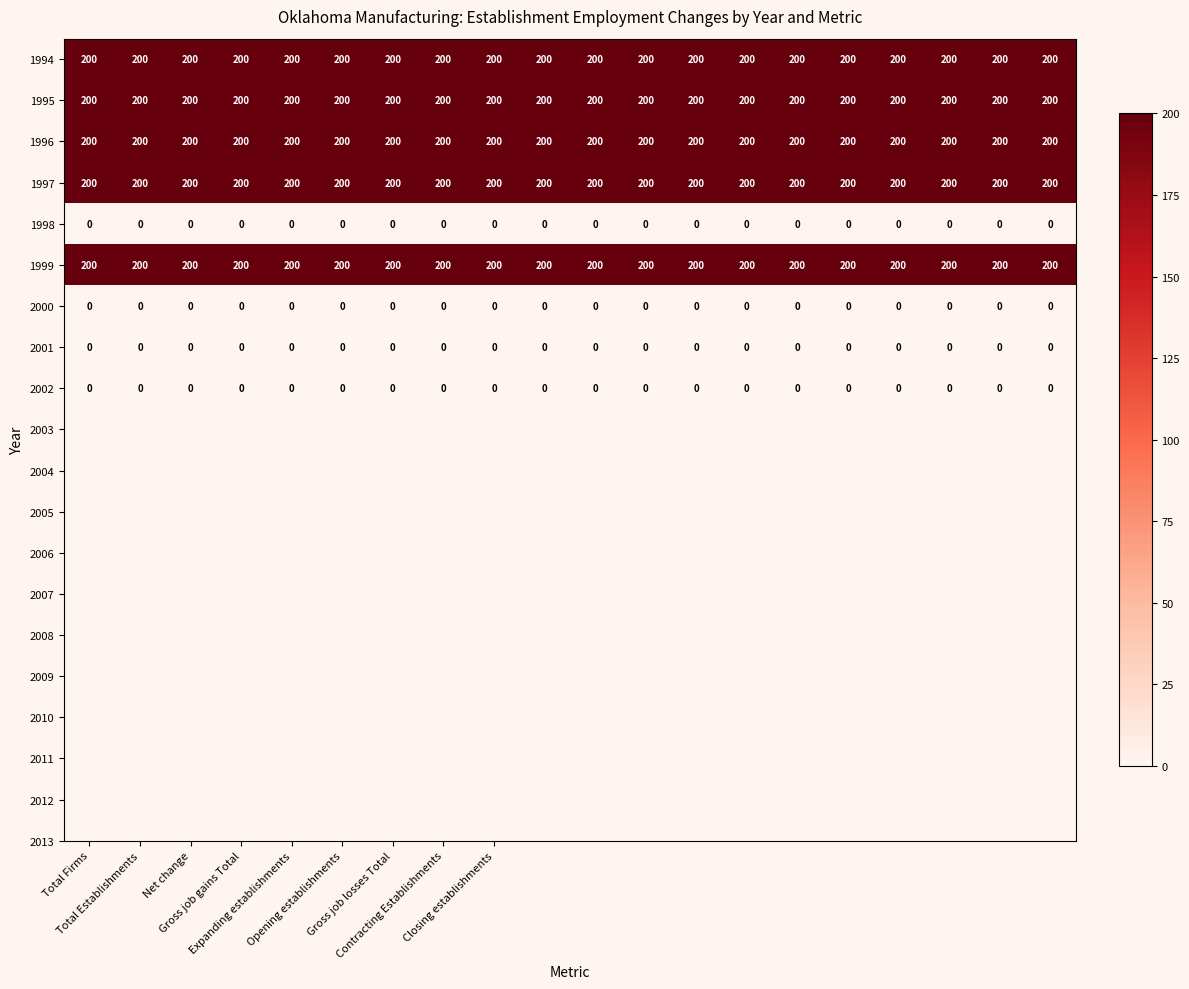

What is the sum of all 1999 values?

4000